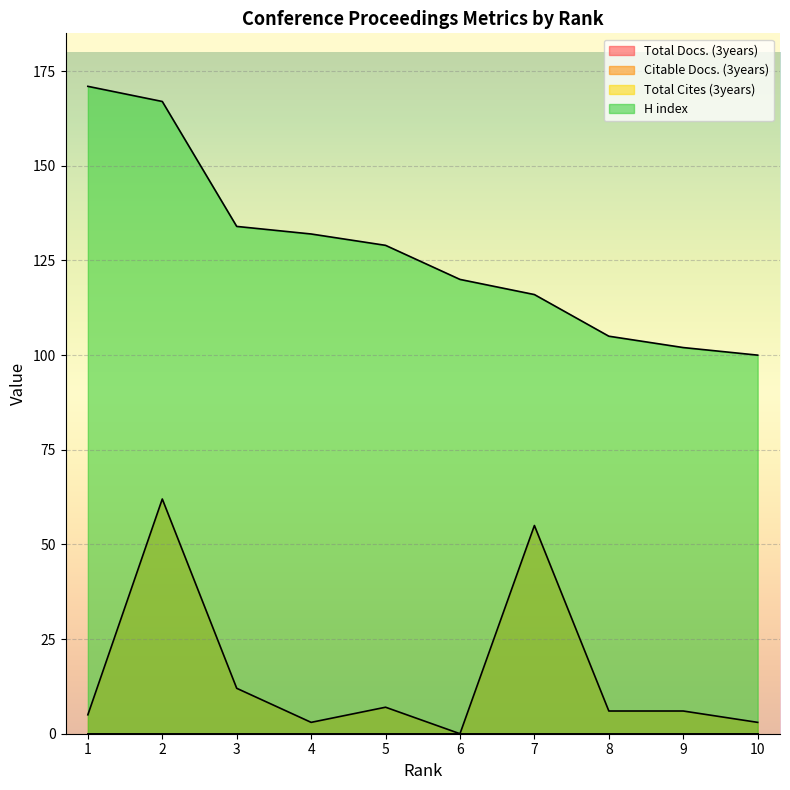

True or false: H index has more than 1 points higher than both neighbors.

False